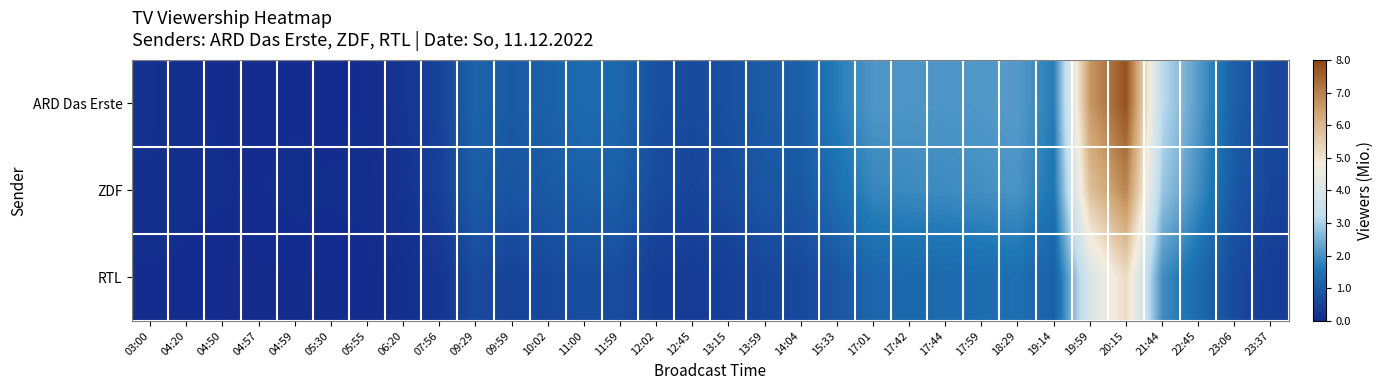

Reading left to right, extract all data points from this chart.

ARD Das Erste: 03:00=0.1	04:20=0.1	04:50=0.1	04:57=0.0	04:59=0.1	05:30=0.0	05:55=0.1	06:20=0.2	07:56=0.5	09:29=1.2	09:59=1.0	10:02=1.1	11:00=1.4	11:59=1.3	12:02=0.8	12:45=0.6	13:15=0.8	13:59=1.0	14:04=1.1	15:33=1.7	17:01=2.1	17:42=2.1	17:44=2.1	17:59=2.1	18:29=2.2	19:14=1.7	19:59=6.6	20:15=7.8	21:44=3.2	22:45=2.1	23:06=1.1	23:37=0.6
ZDF: 03:00=0.1	04:20=0.1	04:50=0.1	04:57=0.1	04:59=0.1	05:30=0.1	05:55=0.1	06:20=0.2	07:56=0.4	09:29=1.1	09:59=0.8	10:02=1.0	11:00=1.1	11:59=1.1	12:02=0.7	12:45=0.6	13:15=0.7	13:59=0.9	14:04=0.9	15:33=1.4	17:01=1.9	17:42=1.9	17:44=1.9	17:59=2.0	18:29=2.0	19:14=1.6	19:59=5.8	20:15=6.9	21:44=2.9	22:45=1.9	23:06=0.9	23:37=0.6
RTL: 03:00=0.1	04:20=0.0	04:50=0.0	04:57=0.0	04:59=0.0	05:30=0.0	05:55=0.0	06:20=0.1	07:56=0.2	09:29=0.7	09:59=0.5	10:02=0.6	11:00=0.7	11:59=0.7	12:02=0.4	12:45=0.3	13:15=0.4	13:59=0.6	14:04=0.6	15:33=0.9	17:01=1.2	17:42=1.3	17:44=1.3	17:59=1.4	18:29=1.4	19:14=1.1	19:59=4.0	20:15=5.2	21:44=1.9	22:45=1.4	23:06=0.7	23:37=0.4